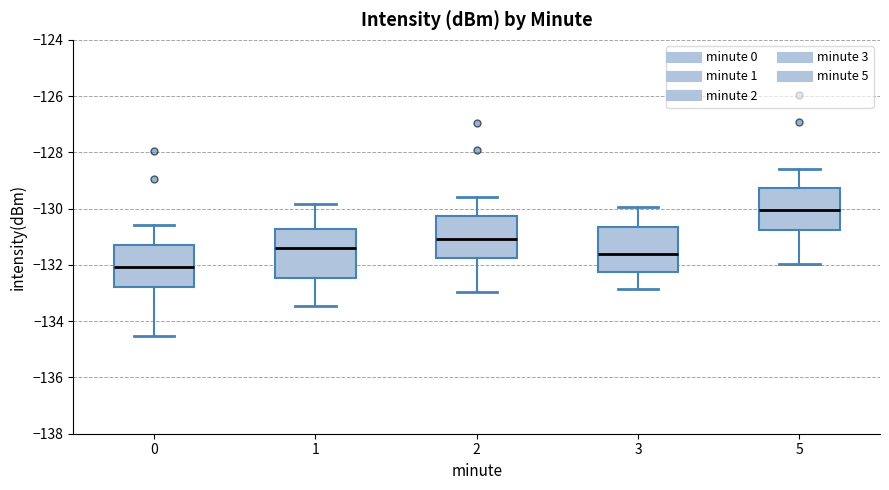

Which box's median line is the highest?

5